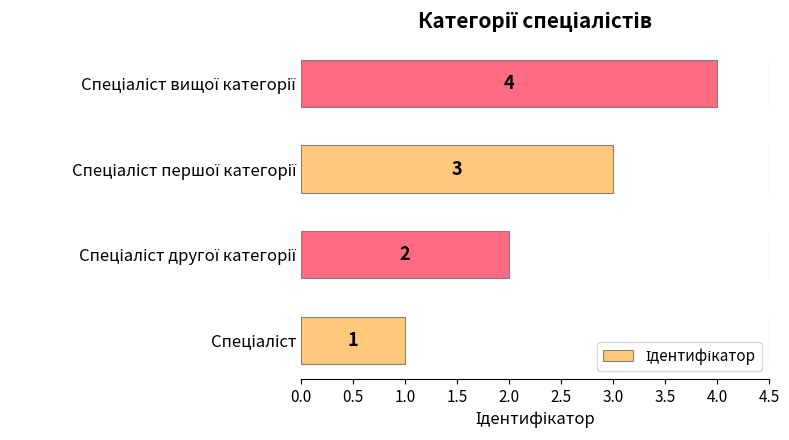

What is the maximum value shown in the chart?

4